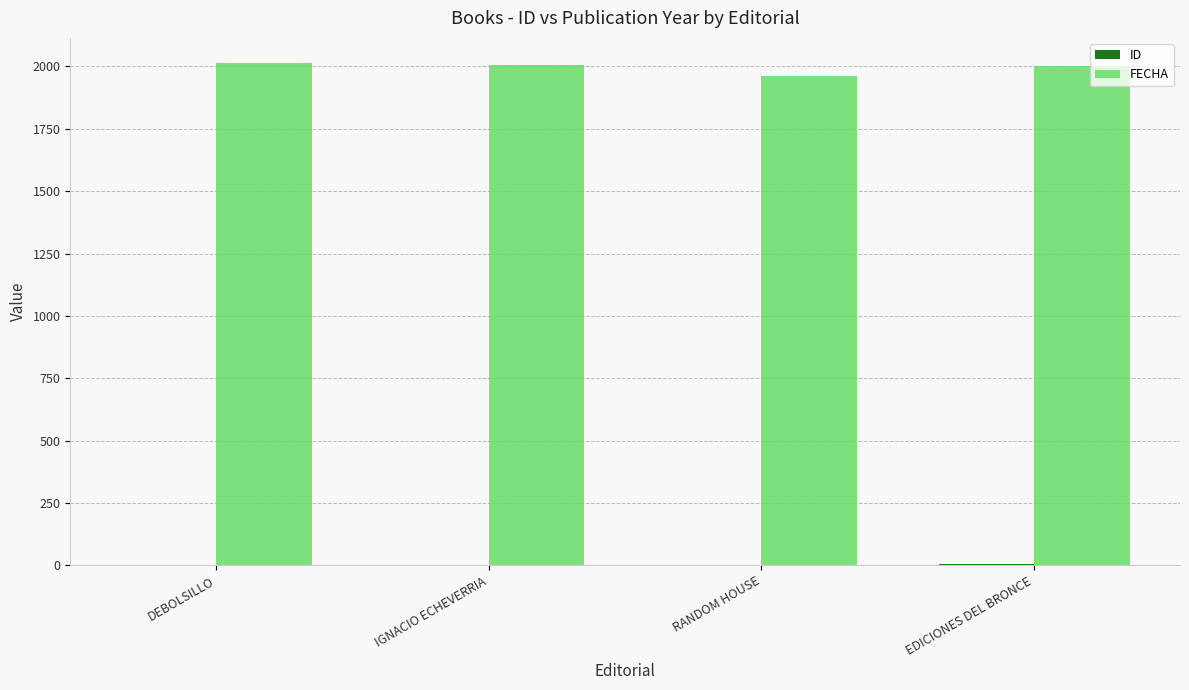

What value does the FECHA series have at EDICIONES DEL BRONCE?

2000